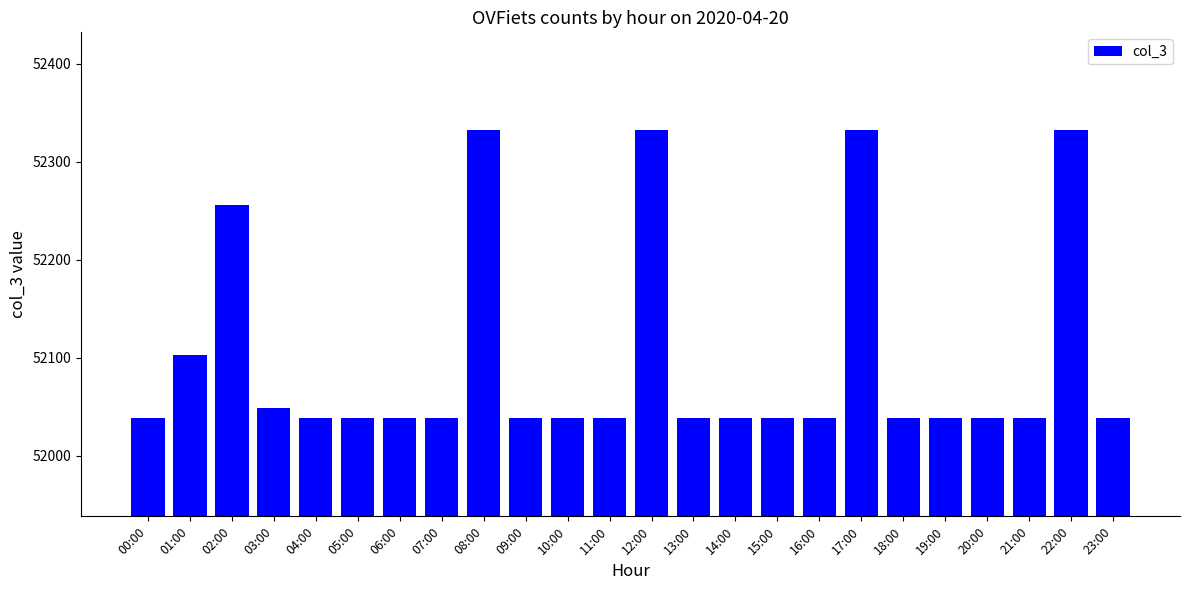

What value does the data have at 02:00?

52256